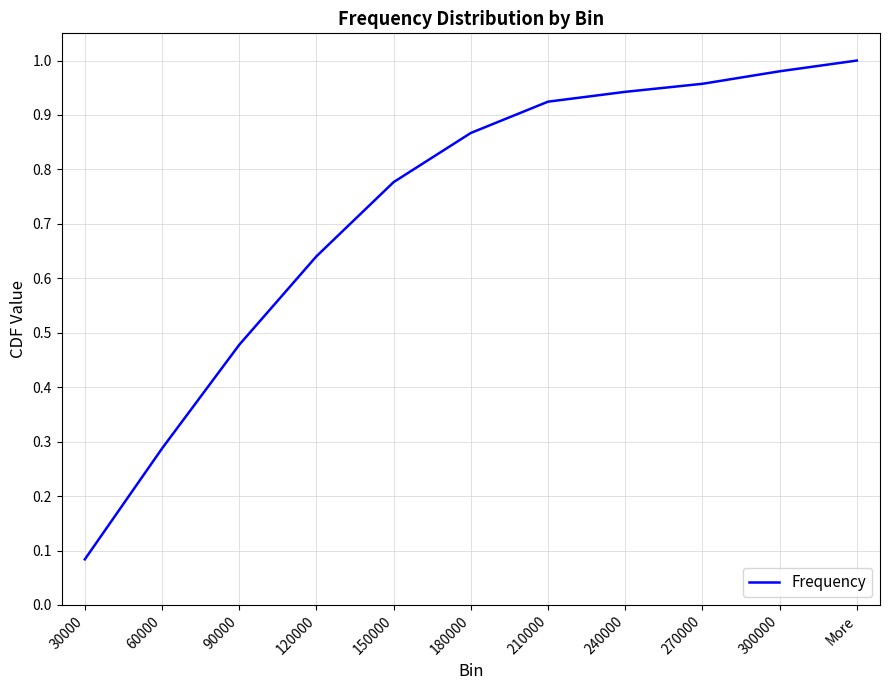

True or false: the data has more than 0 interior local peaks.

False